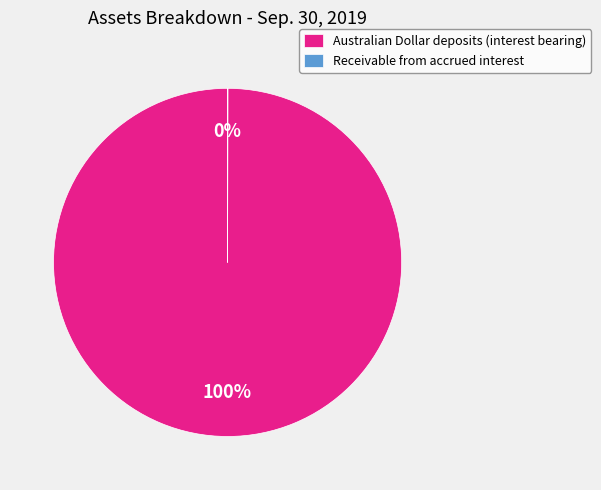

What is the majority slice?

Australian Dollar deposits (interest bearing)